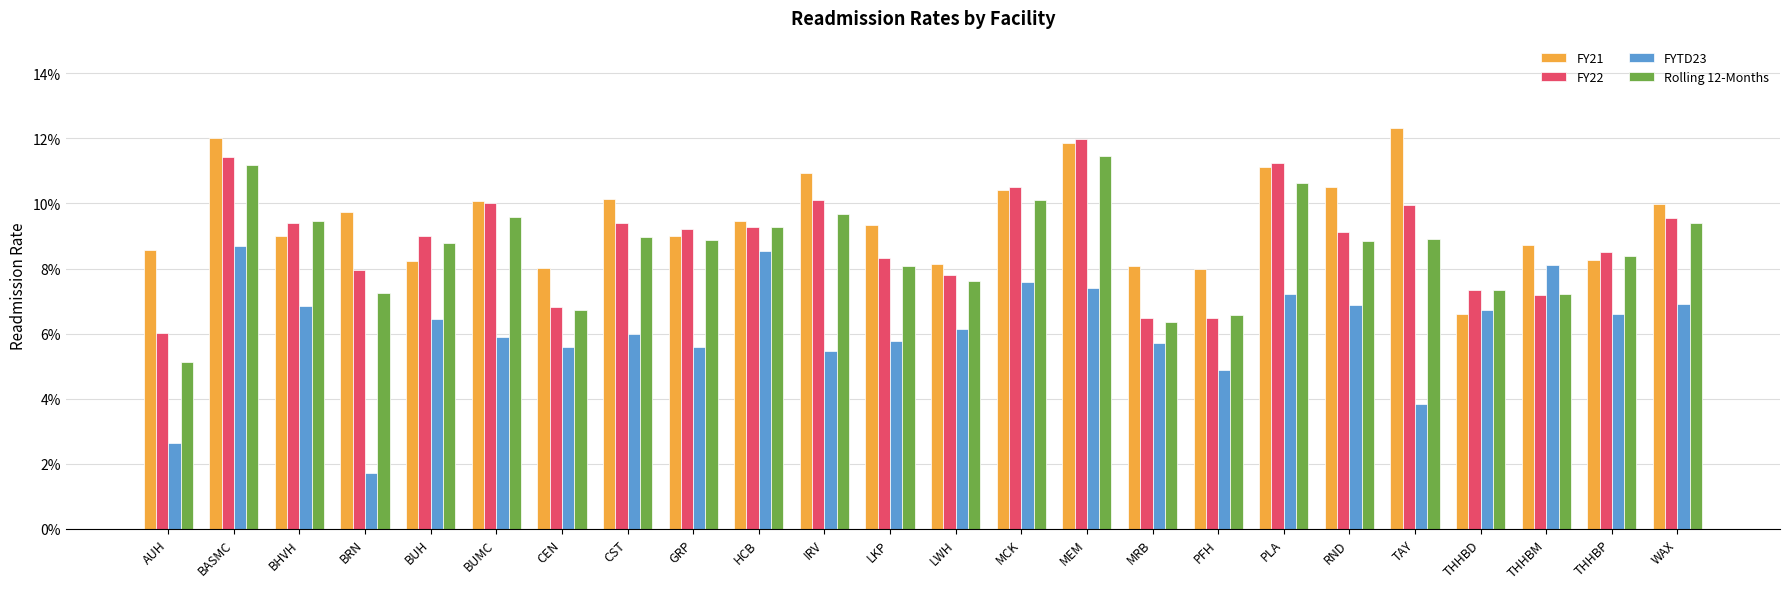

How many FYTD23 values are between 0 and 1?

24